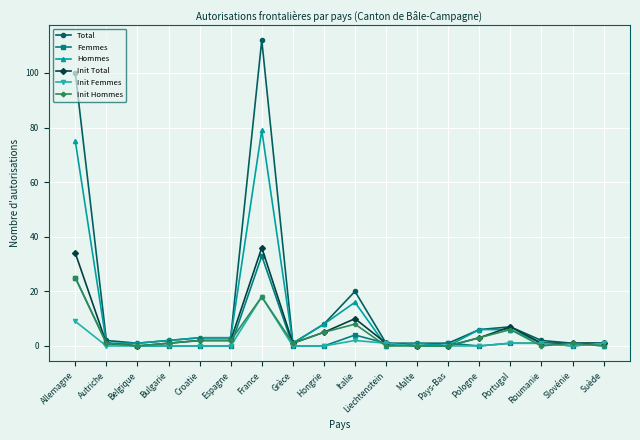

True or false: Init Total has more than 2 points higher than both neighbors.

True